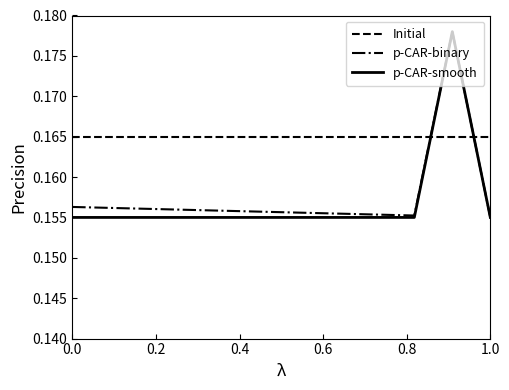

True or false: Initial and p-CAR-binary cross at least once.

True